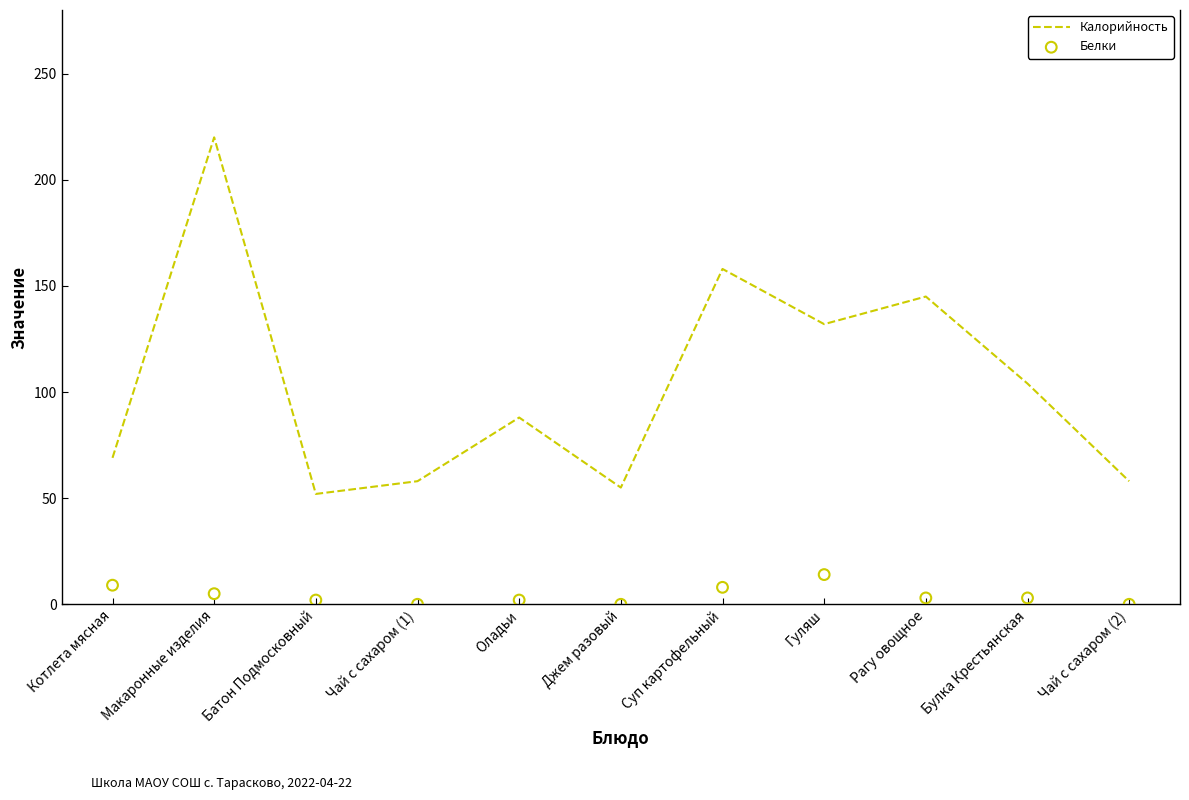

Is the value of Калорийность at Чай с сахаром (1) greater than the value of Белки at Оладьи?

Yes